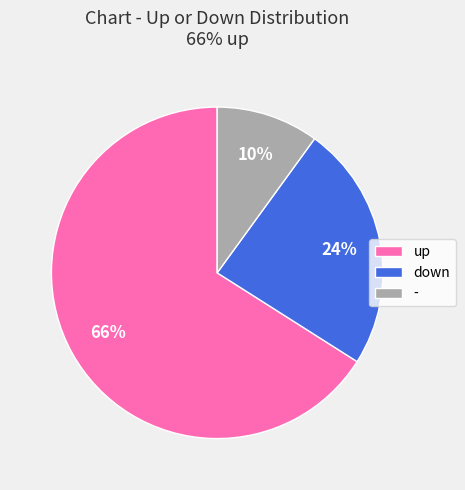

To the nearest percent, what is the combined percentage of - and down?

34%